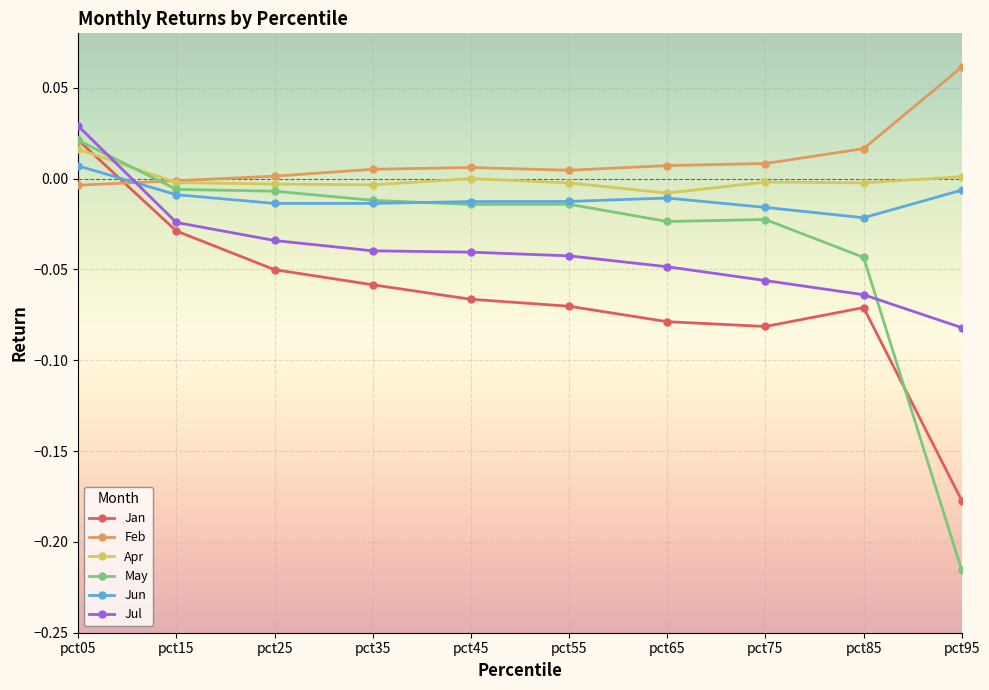

Which category has the lowest value across all series?

pct95